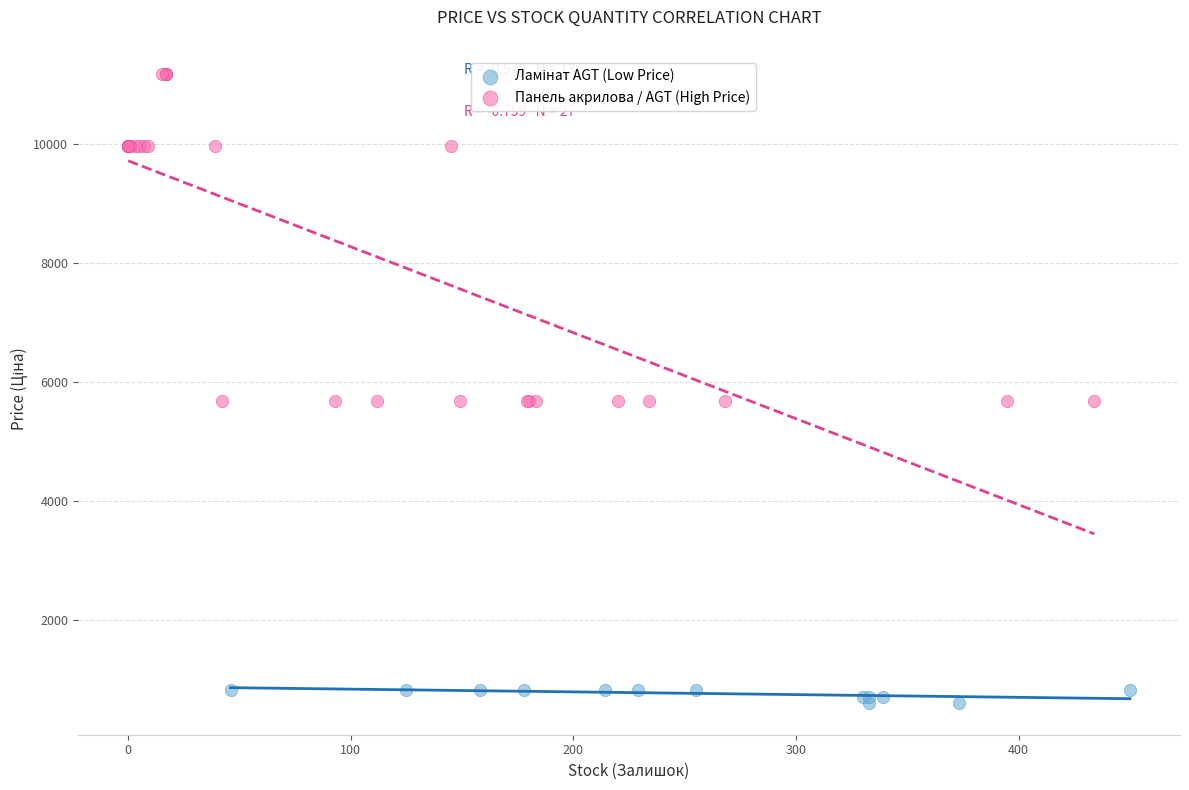

Which series contains the highest Y value?

Панель акрилова / AGT (High Price)